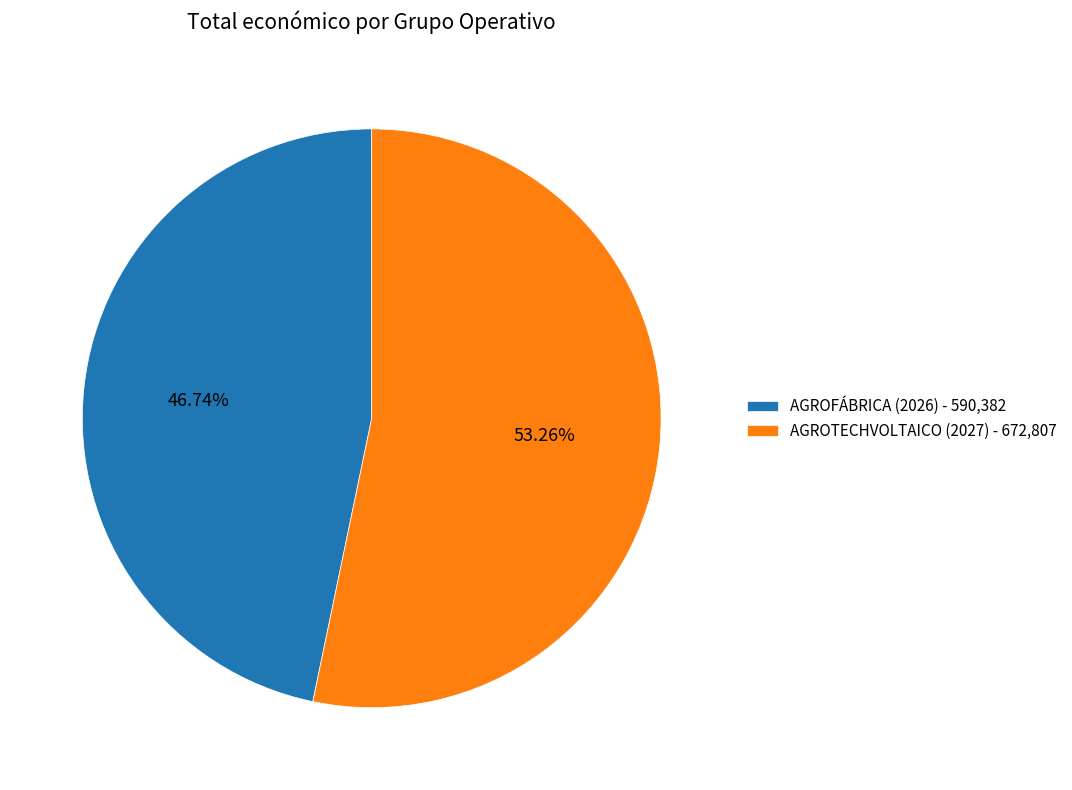

What percentage is NOT represented by AGROTECHVOLTAICO (2027)?

46.7%